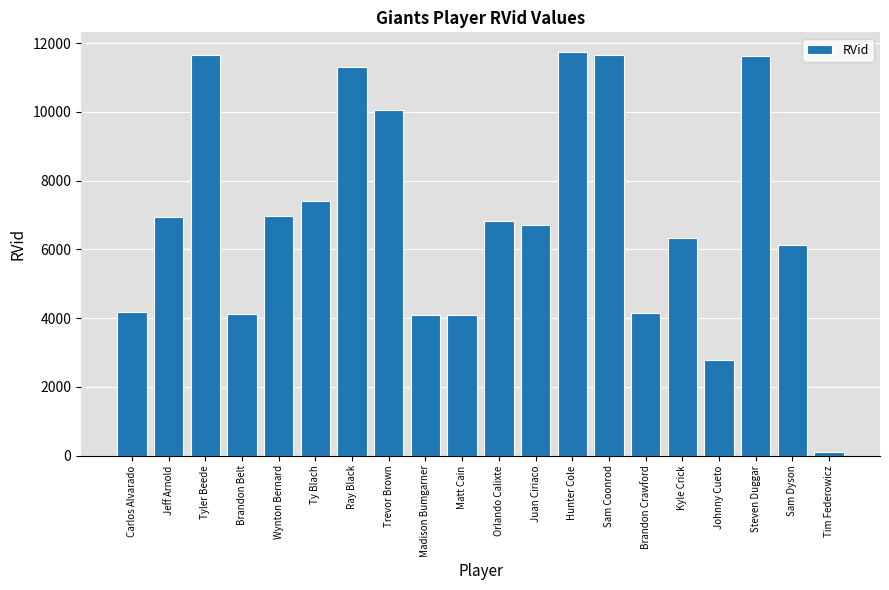

Which label corresponds to the smallest value in the chart?

Tim Federowicz